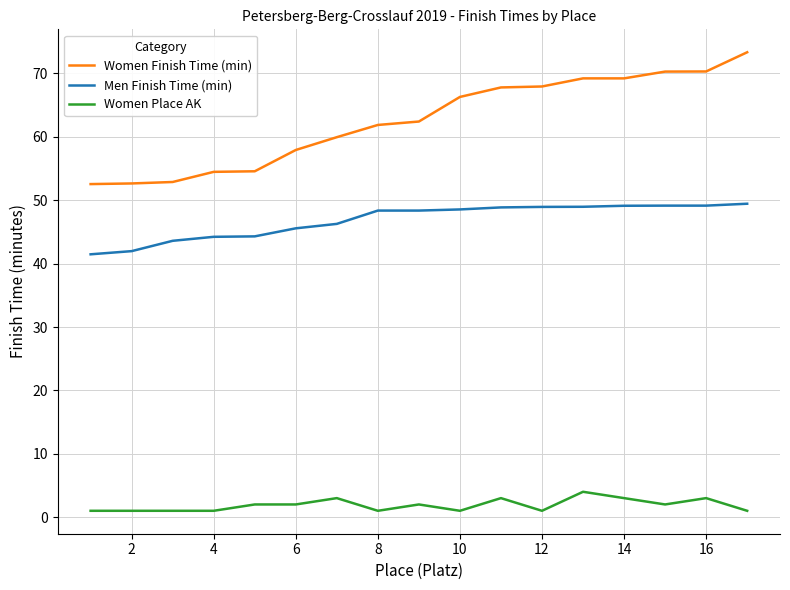

Rank the series by their average value, from lowest to highest.

Women Place AK, Men Finish Time (min), Women Finish Time (min)